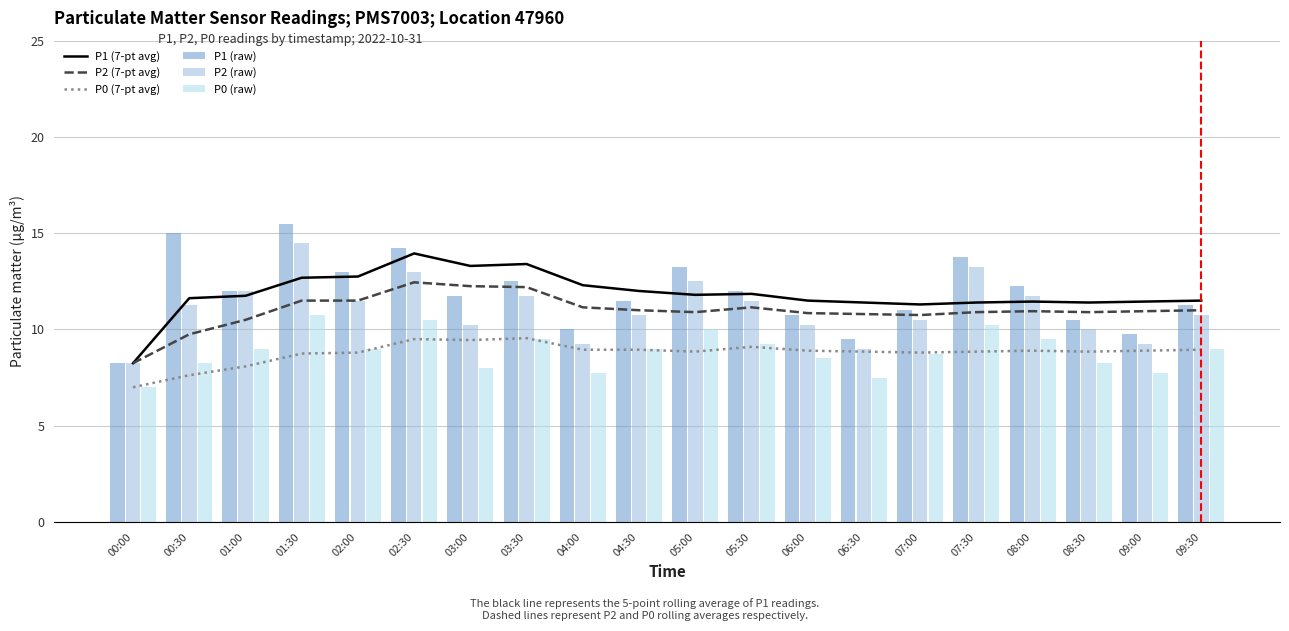

What is the lowest value of the P0 (7-pt avg) series?

7.0